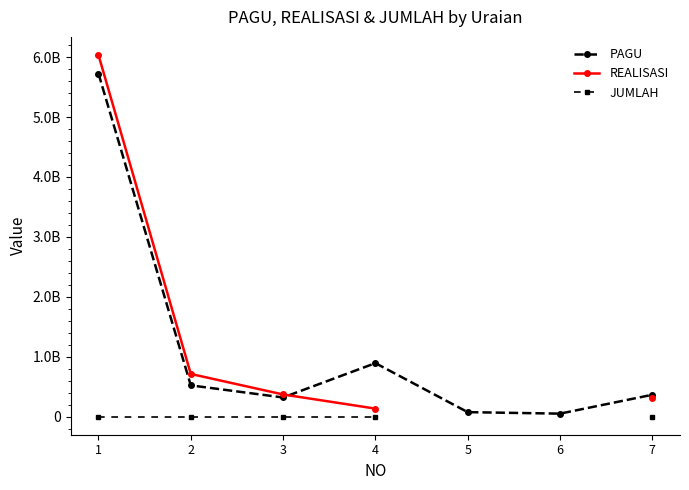

Is this an area chart (filled region under the line)?

No